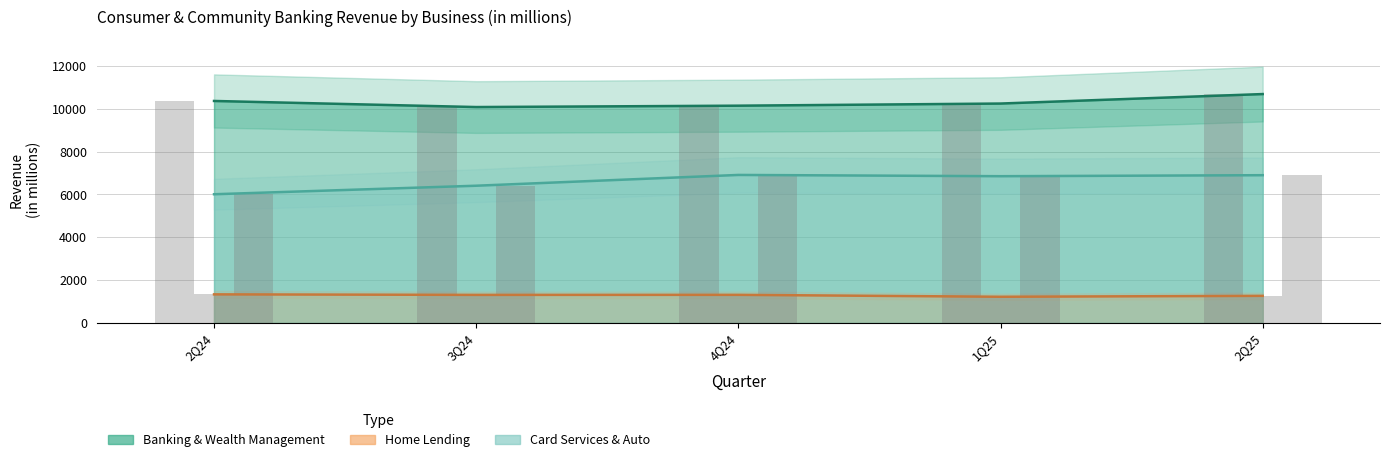

What value does the Banking & Wealth Management series have at 1Q25?

10254